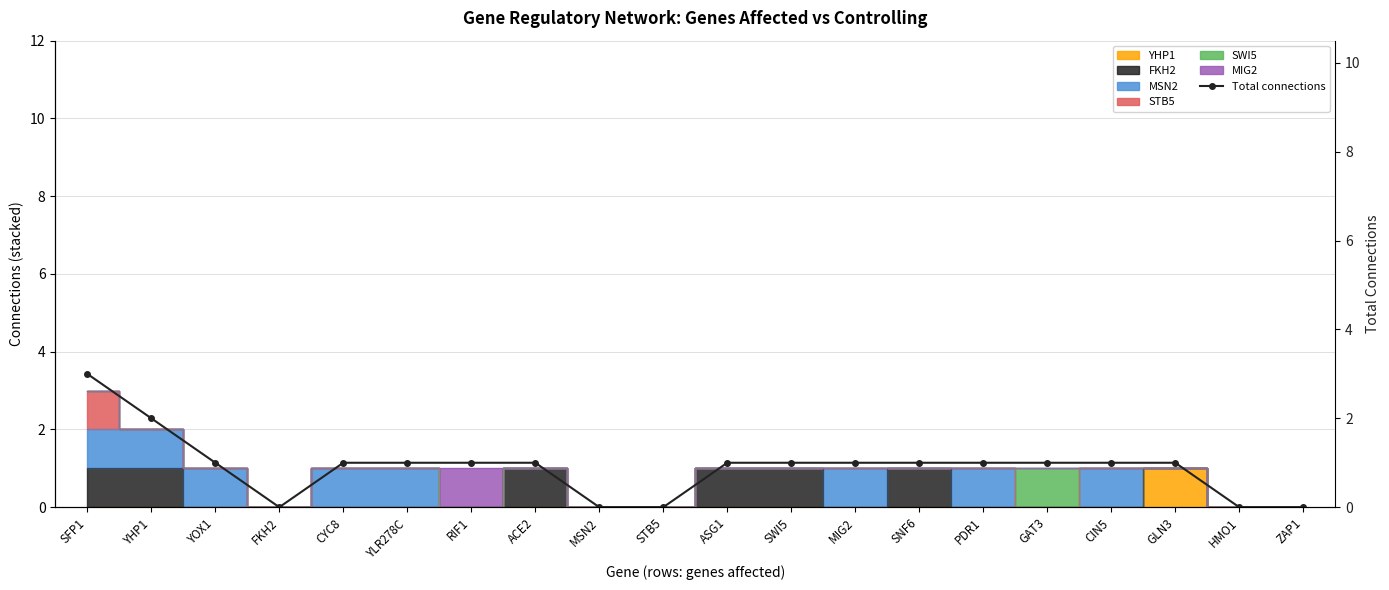

Reading right to left, list all the values displayed in this chart.

ZAP1=0	HMO1=0	GLN3=1	CIN5=1	GAT3=1	PDR1=1	SNF6=1	MIG2=1	SWI5=1	ASG1=1	STB5=0	MSN2=0	ACE2=1	RIF1=1	YLR278C=1	CYC8=1	FKH2=0	YOX1=1	YHP1=2	SFP1=3